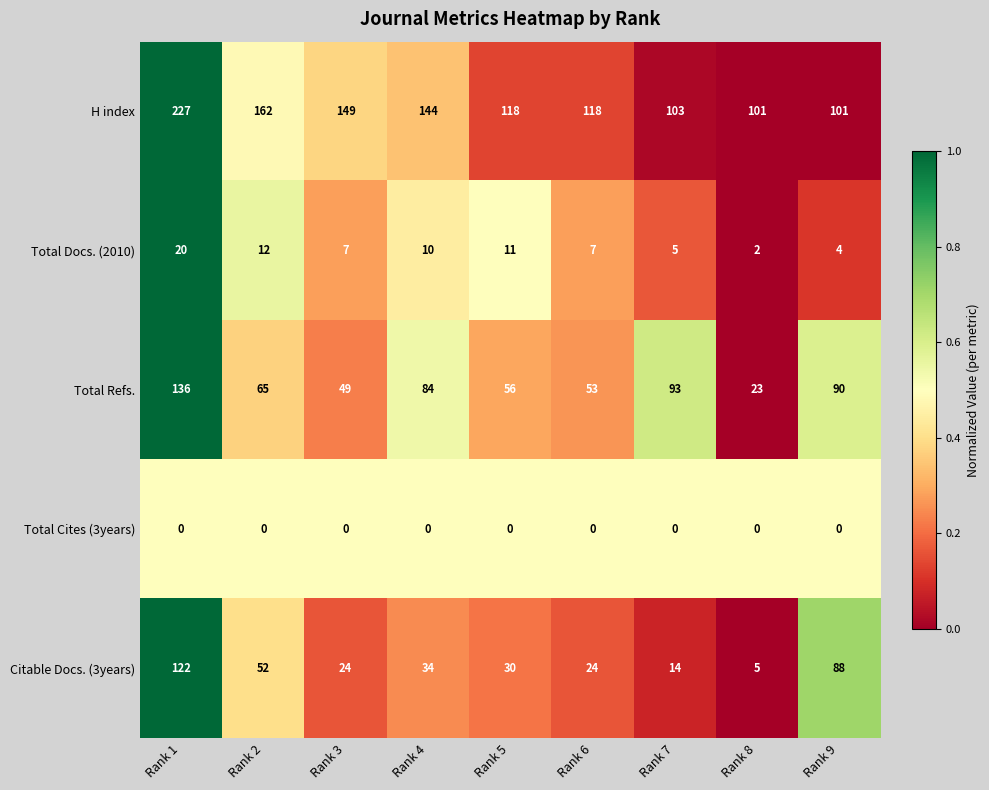

At which label does Total Refs. reach its peak?

Rank 1